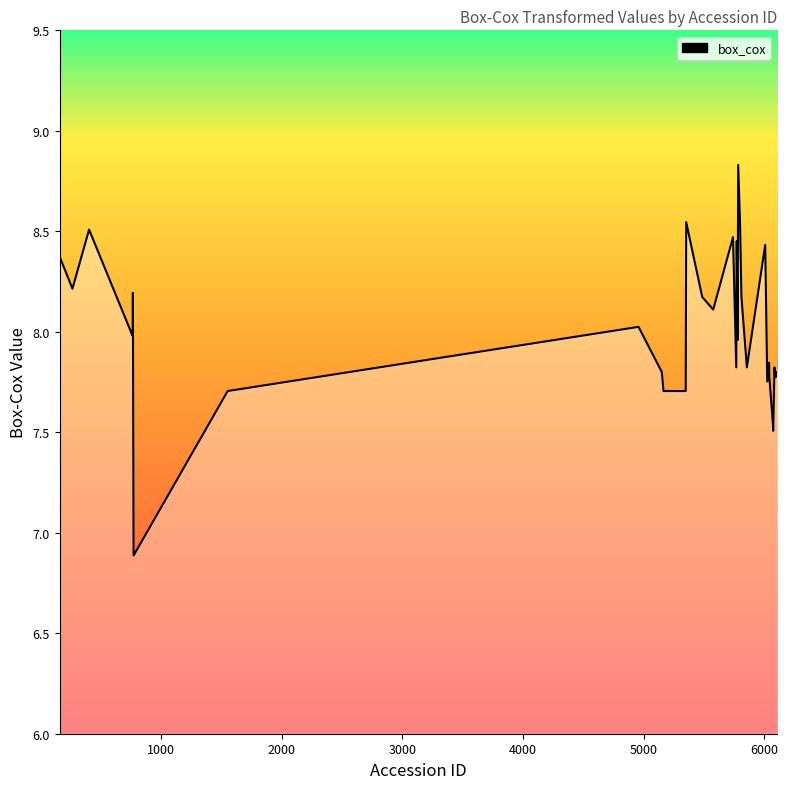

How many data points does each series have?

40